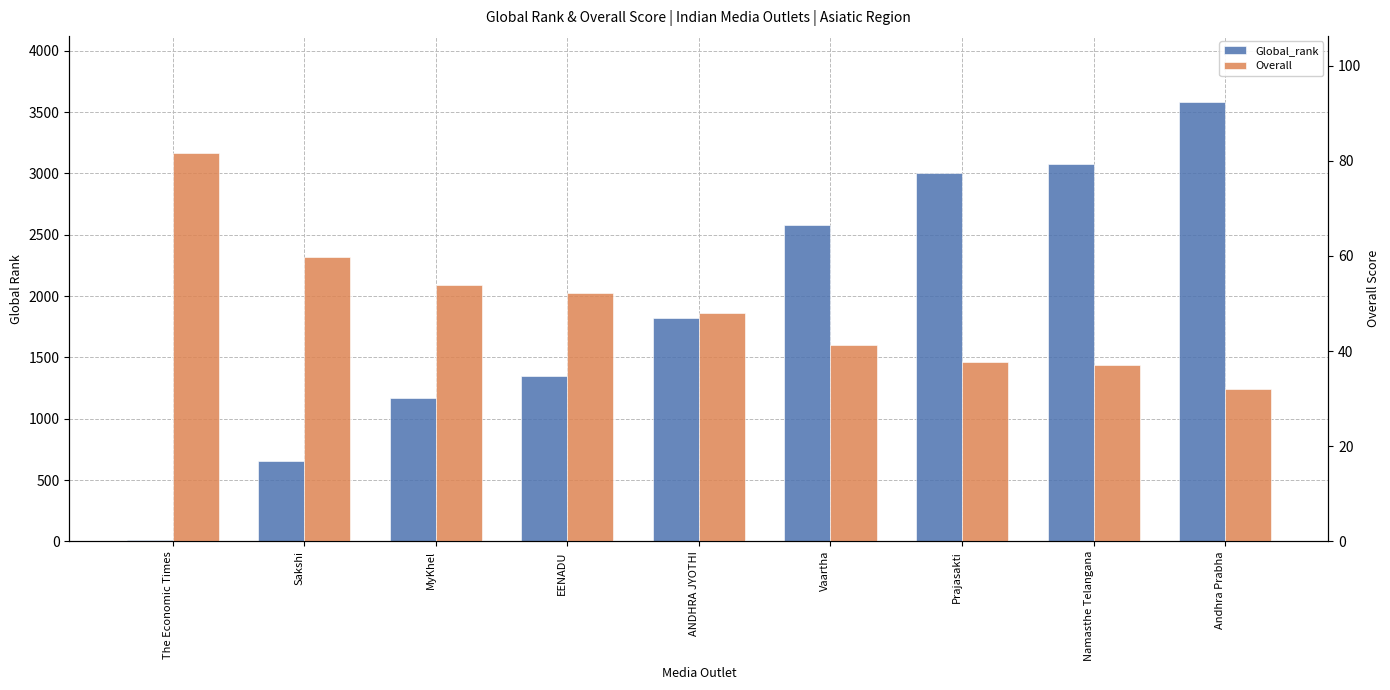

Is it true that Overall equals 74.7 at ANDHRA JYOTHI?

False